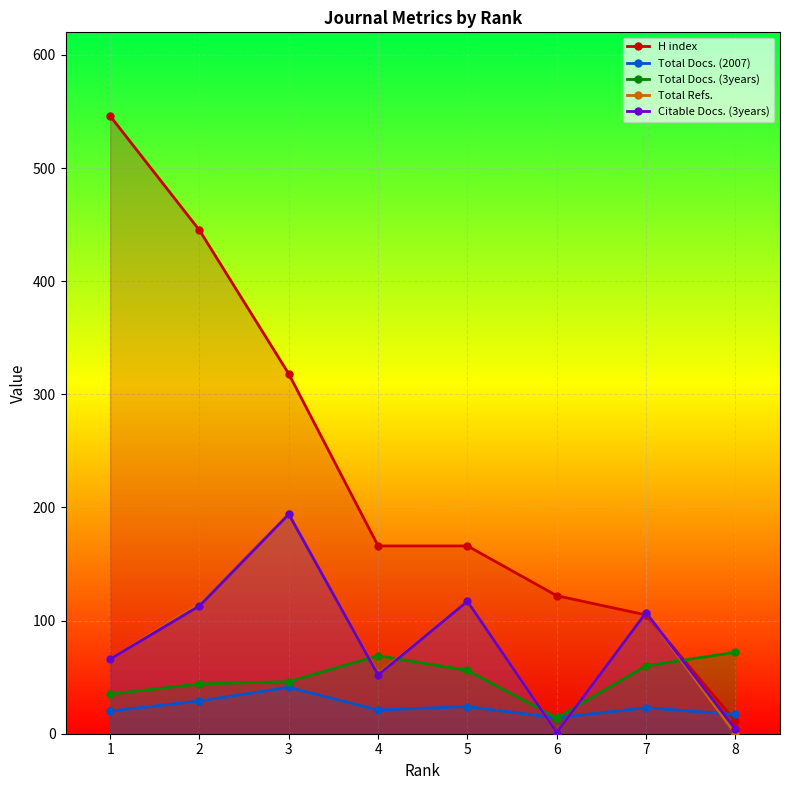

What are all the series names shown in the legend?

H index, Total Docs. (2007), Total Docs. (3years), Total Refs., Citable Docs. (3years)